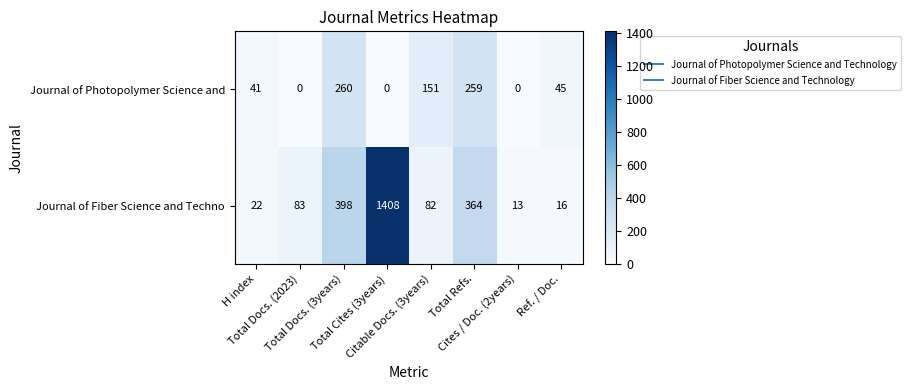

Which series has the largest total across all categories?

Journal of Fiber Science and Techno